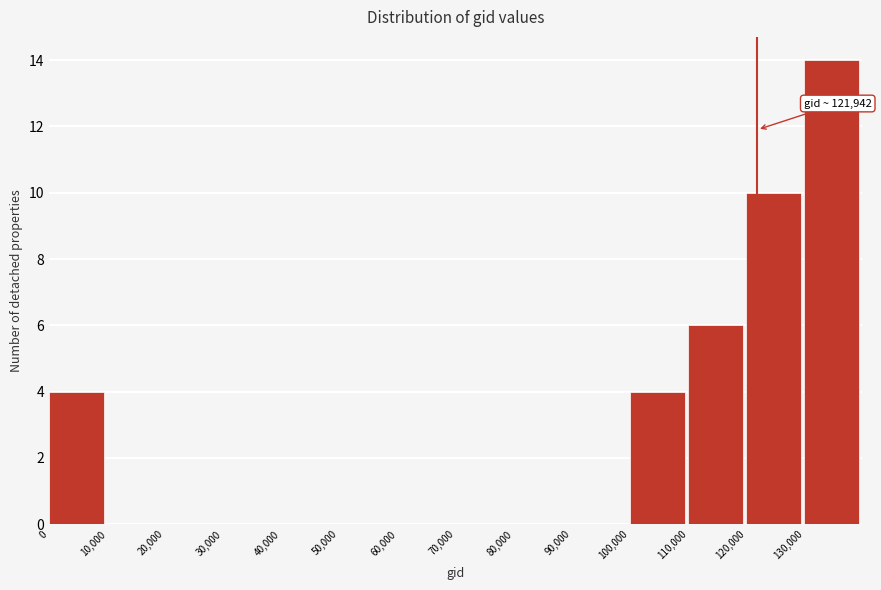

Which range on the x-axis has the tallest bar?

130000 to 140000